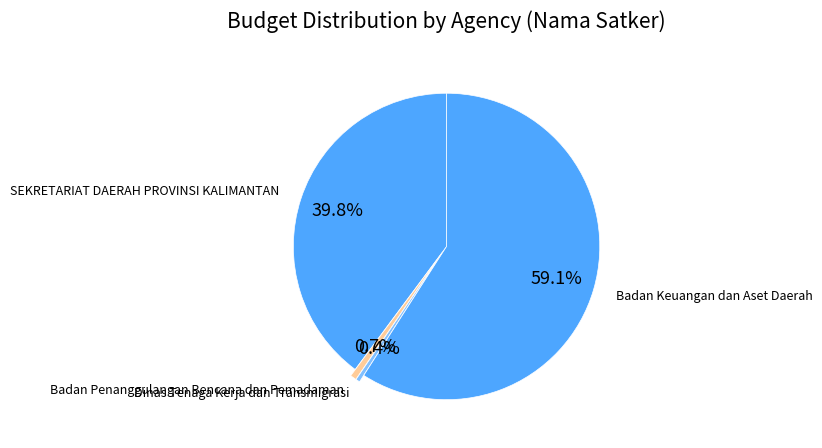

How much of the chart is everything except Badan Keuangan dan Aset Daerah?

40.9%